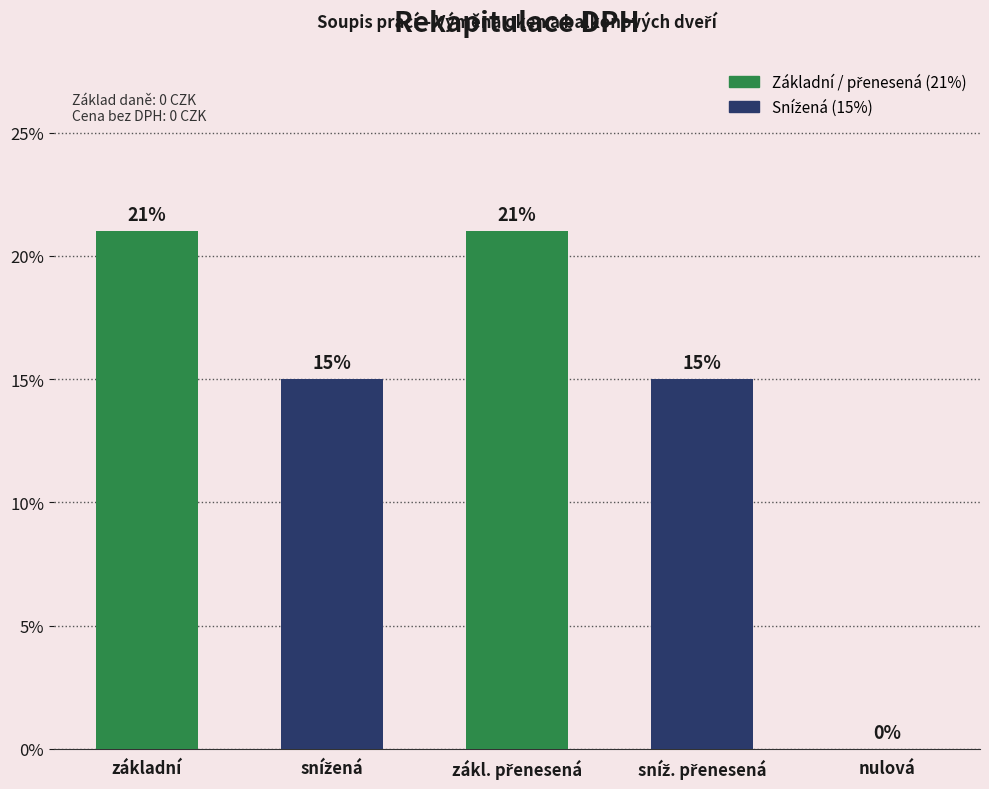

List the labels in order of value, smallest first.

nulová, snížená, sníž. přenesená, základní, zákl. přenesená